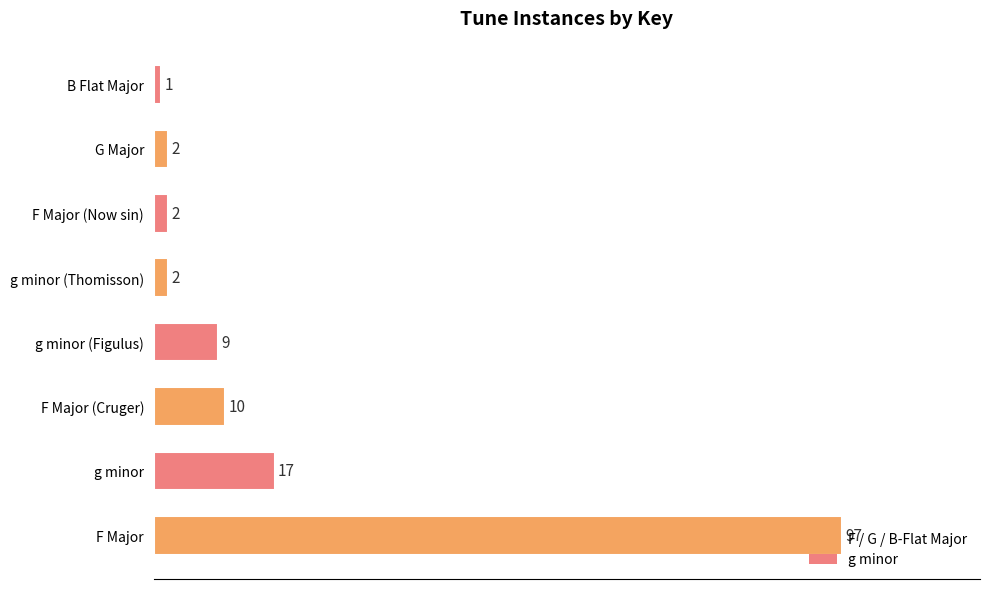

Count the number of data series in this chart.

1